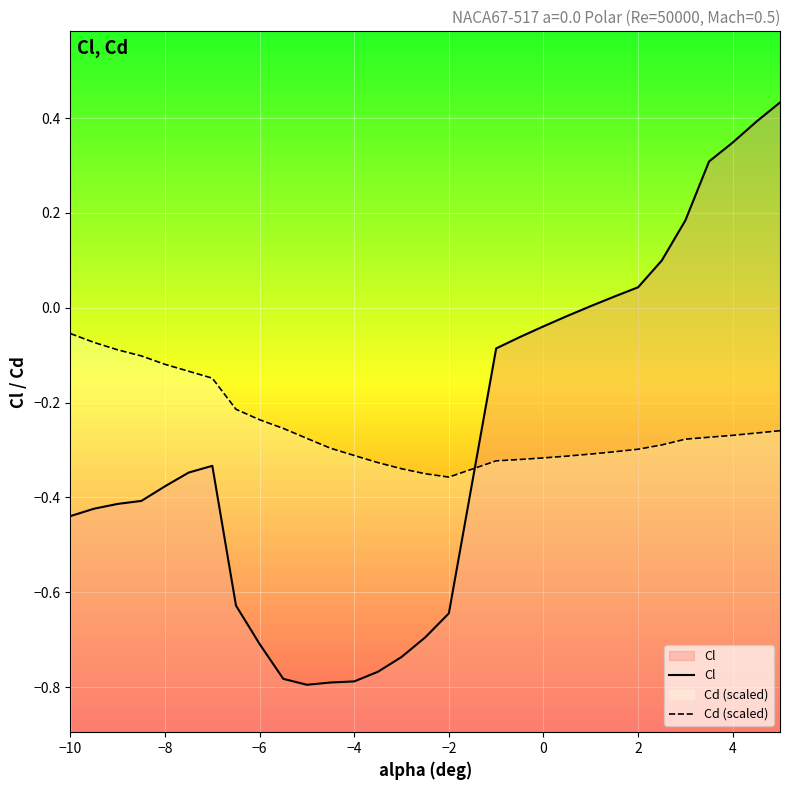

List the series in order of their overall mean, lowest first.

Cl, Cd (scaled)